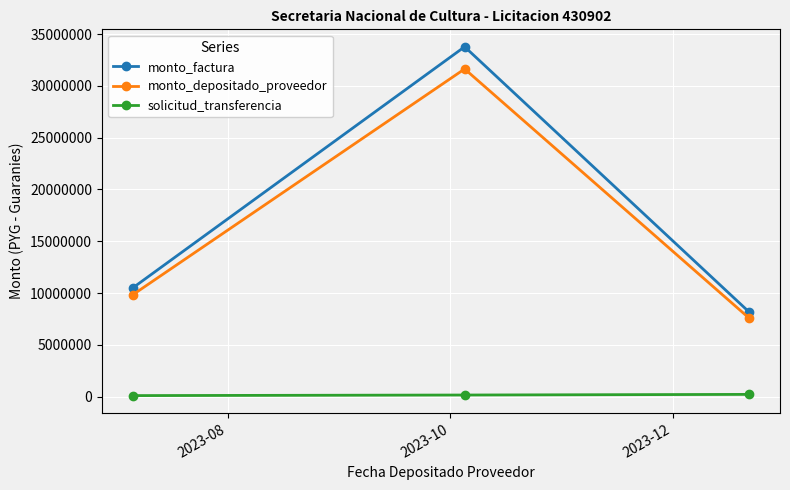

Which series has the largest range (max minus min)?

monto_factura